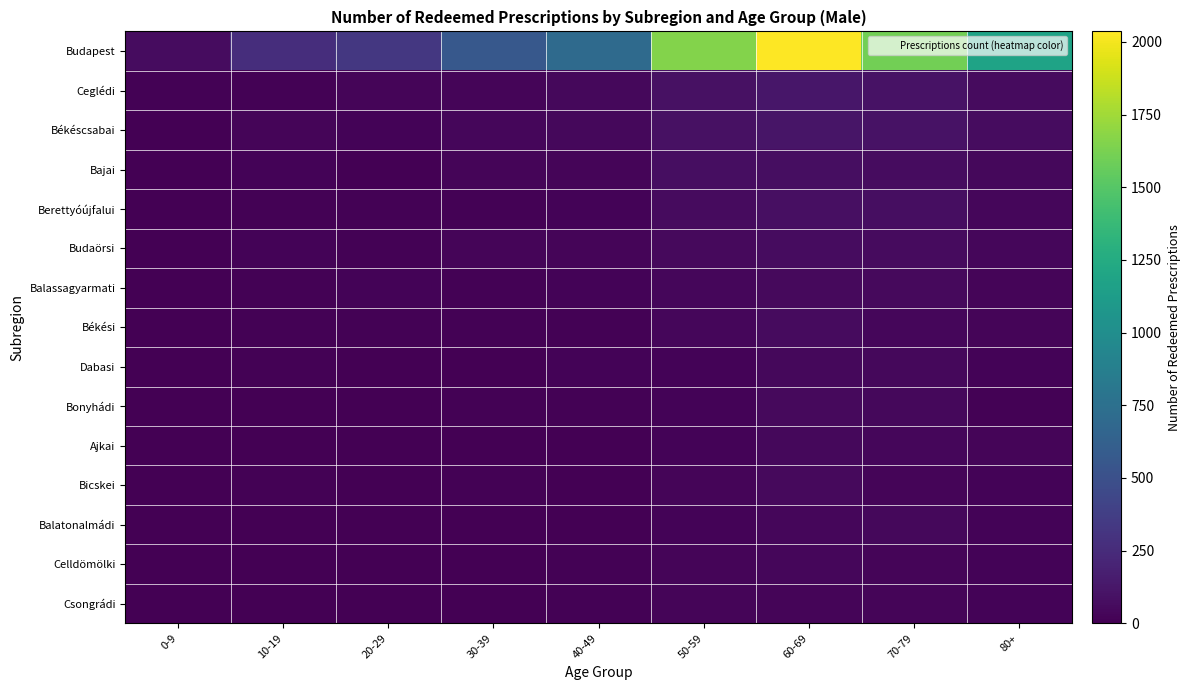

Reading left to right, list all the values displayed in this chart.

Budapest: 0-9=67	10-19=266	20-29=334	30-39=557	40-49=706	50-59=1658	60-69=2036	70-79=1603	80+=1178
Ceglédi: 0-9=8	10-19=13	20-29=30	30-39=29	40-49=44	50-59=93	60-69=120	70-79=100	80+=60
Békéscsabai: 0-9=3	10-19=24	20-29=20	30-39=32	40-49=40	50-59=91	60-69=112	70-79=99	80+=69
Bajai: 0-9=3	10-19=16	20-29=7	30-39=24	40-49=25	50-59=73	60-69=76	70-79=65	80+=47
Berettyóújfalui: 0-9=0	10-19=10	20-29=10	30-39=11	40-49=17	50-59=62	60-69=80	70-79=76	80+=33
Budaörsi: 0-9=4	10-19=17	20-29=10	30-39=25	40-49=26	50-59=51	60-69=65	70-79=63	80+=38
Balassagyarmati: 0-9=1	10-19=12	20-29=21	30-39=13	40-49=20	50-59=37	60-69=55	70-79=53	80+=25
Békési: 0-9=1	10-19=8	20-29=10	30-39=15	40-49=11	50-59=33	60-69=62	70-79=33	80+=27
Dabasi: 0-9=5	10-19=15	20-29=7	30-39=4	40-49=16	50-59=17	60-69=45	70-79=40	80+=19
Bonyhádi: 0-9=2	10-19=5	20-29=7	30-39=10	40-49=12	50-59=22	60-69=51	70-79=41	80+=14
Ajkai: 0-9=1	10-19=5	20-29=5	30-39=7	40-49=6	50-59=23	60-69=40	70-79=37	80+=28
Bicskei: 0-9=2	10-19=9	20-29=4	30-39=8	40-49=4	50-59=25	60-69=51	70-79=26	80+=19
Balatonalmádi: 0-9=0	10-19=4	20-29=4	30-39=4	40-49=5	50-59=18	60-69=38	70-79=45	80+=20
Celldömölki: 0-9=1	10-19=5	20-29=2	30-39=5	40-49=11	50-59=24	60-69=38	70-79=27	80+=22
Csongrádi: 0-9=3	10-19=3	20-29=2	30-39=6	40-49=10	50-59=30	60-69=26	70-79=30	80+=23